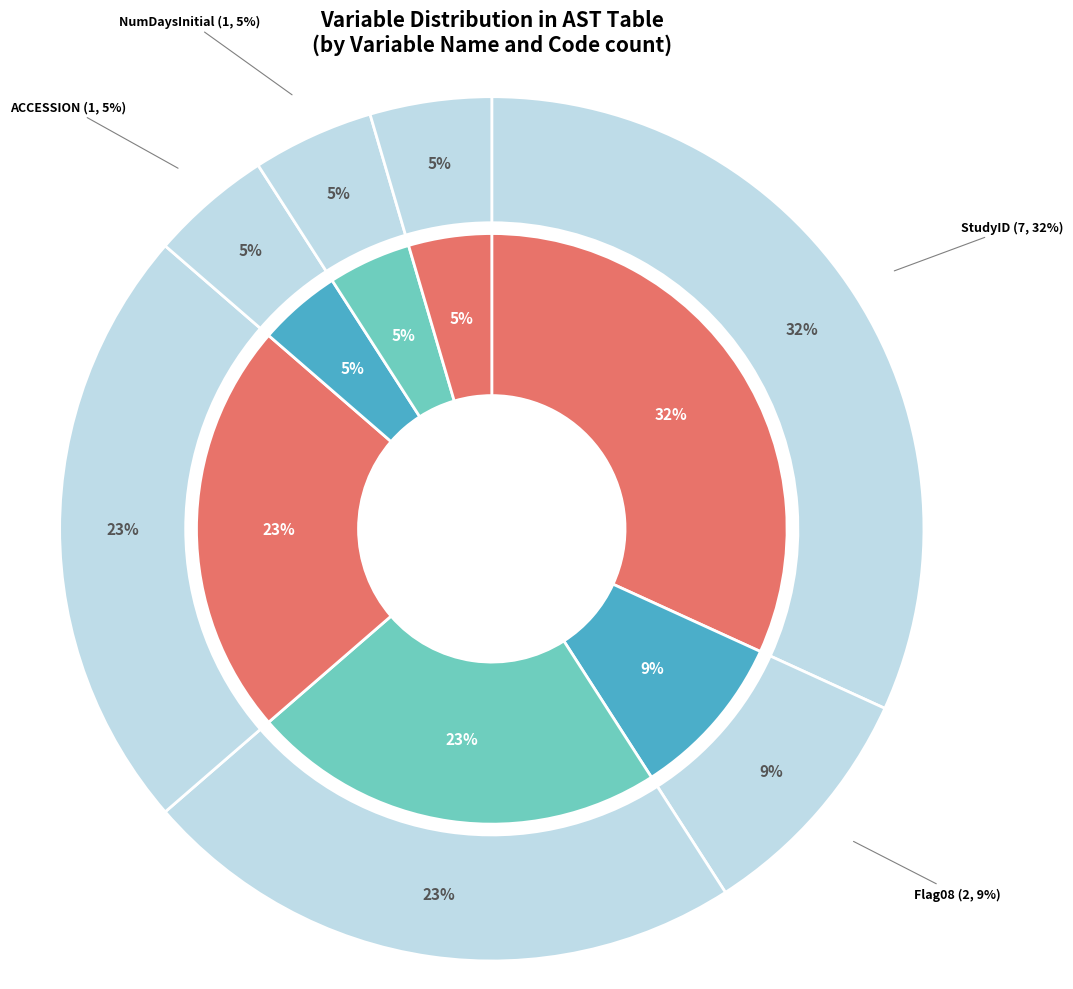

What percentage is the StudyID slice, to the nearest percent?

32%